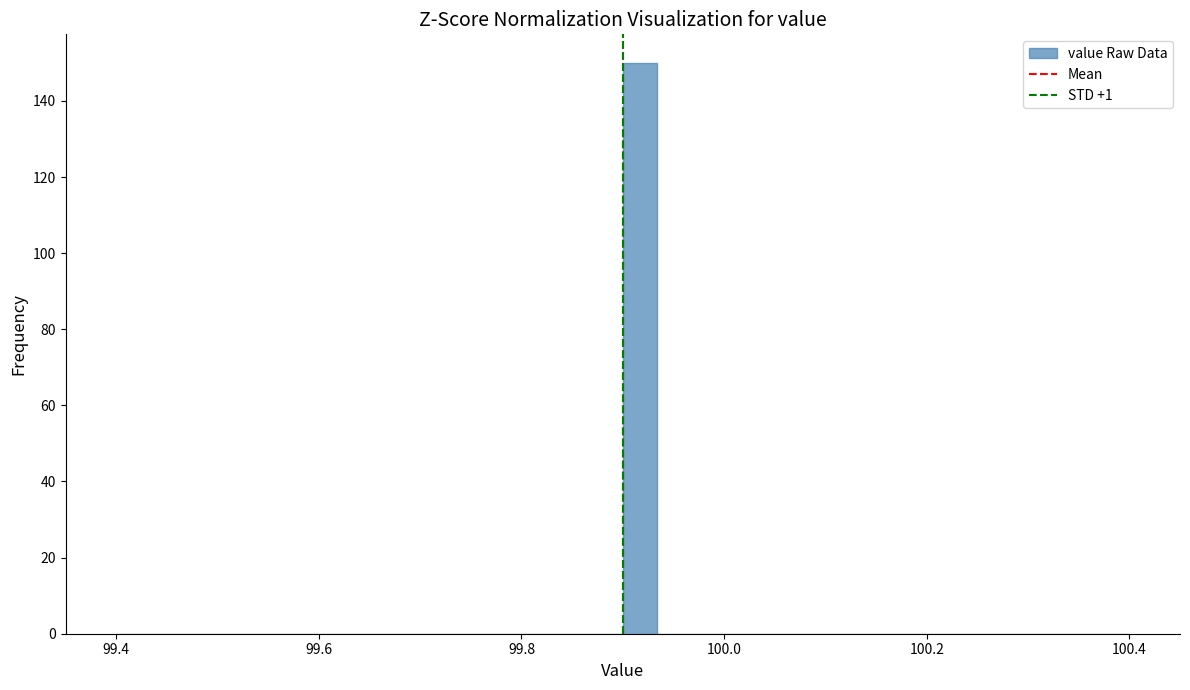

Read against the x-axis, roughly where is the centre of the tallest bar?

99.92